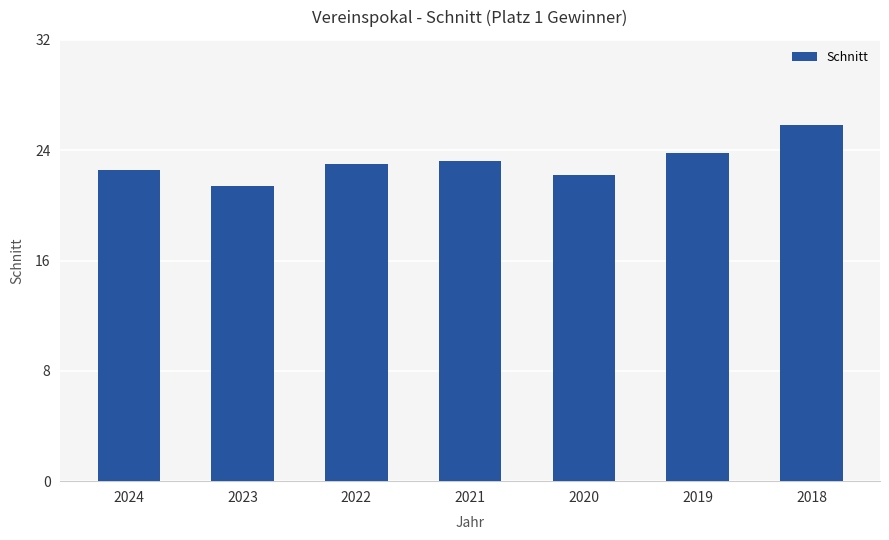

Is it true that the value at 2019 is 23.8?

True